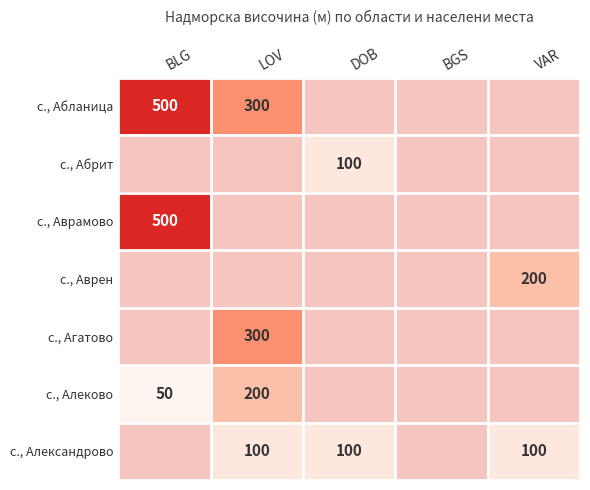

What is the maximum value shown in the chart?

500.0